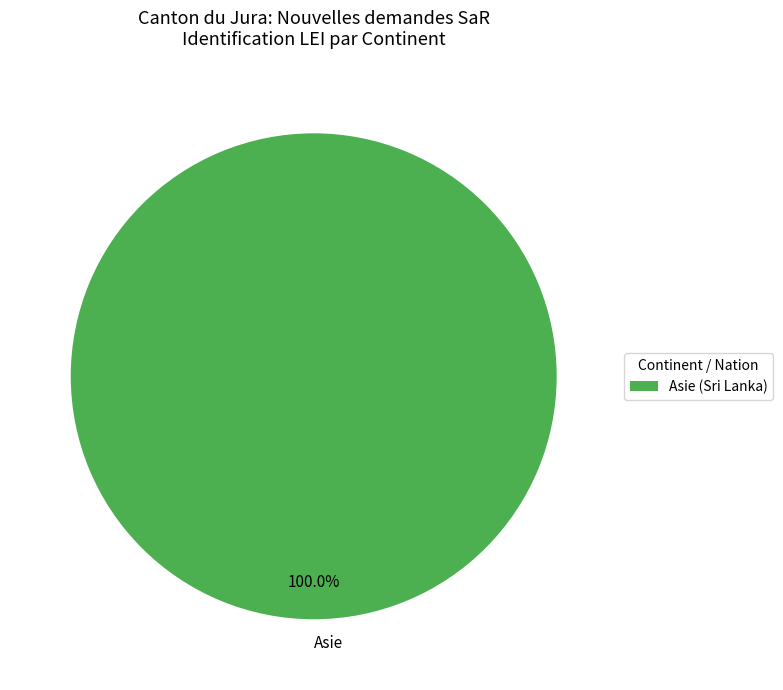

Is there any slice that represents more than half of the pie?

Yes